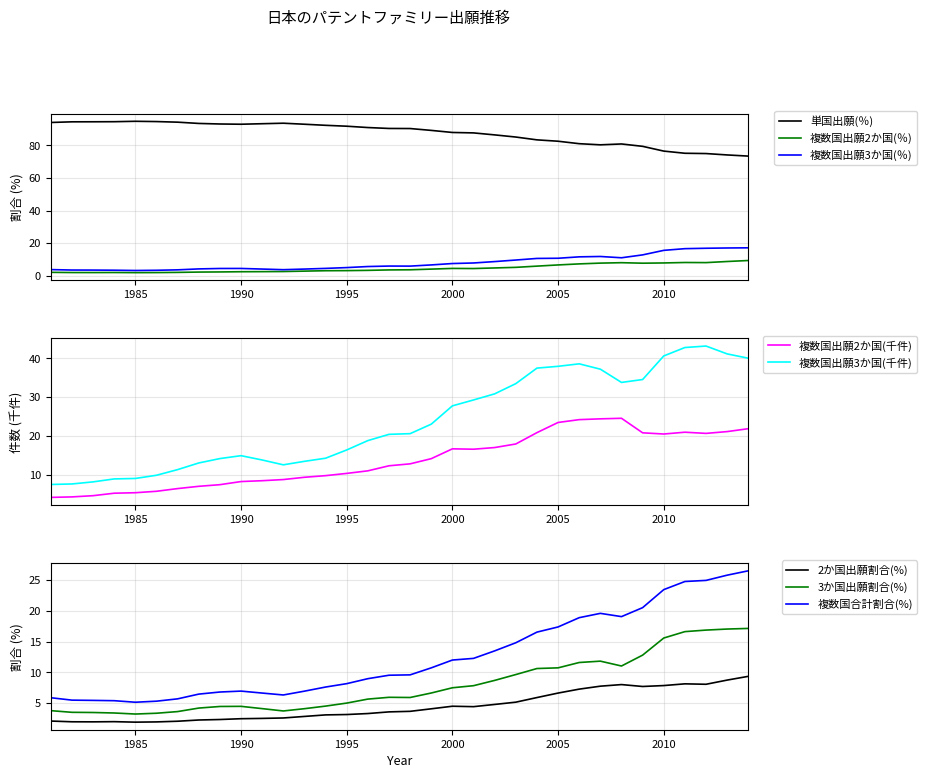

What is the maximum value shown in the chart?

94.8